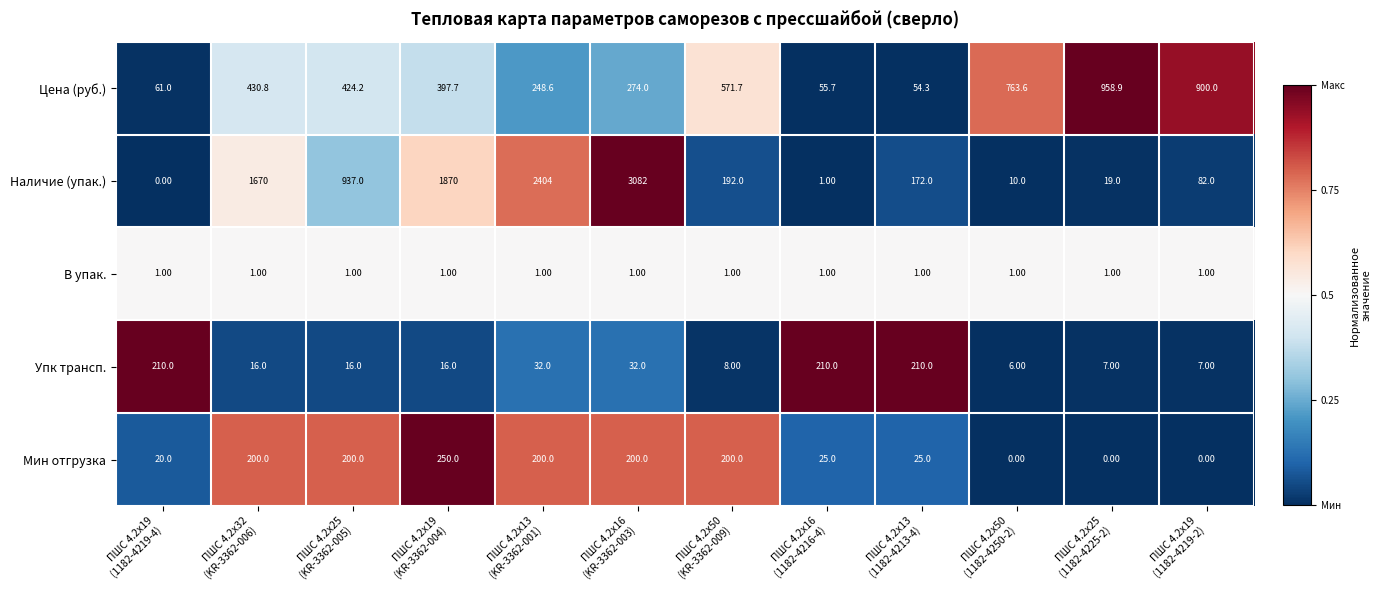

Which series has the largest range (max minus min)?

Наличие (упак.)